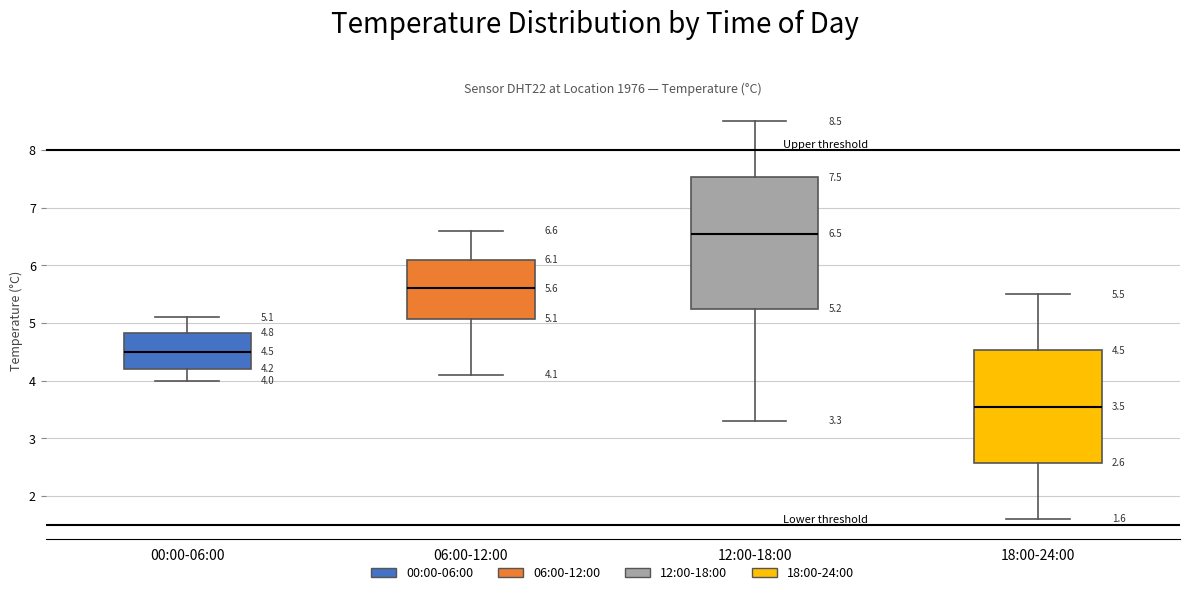

Which box is the tallest, from its lower edge to its upper edge?

12:00-18:00